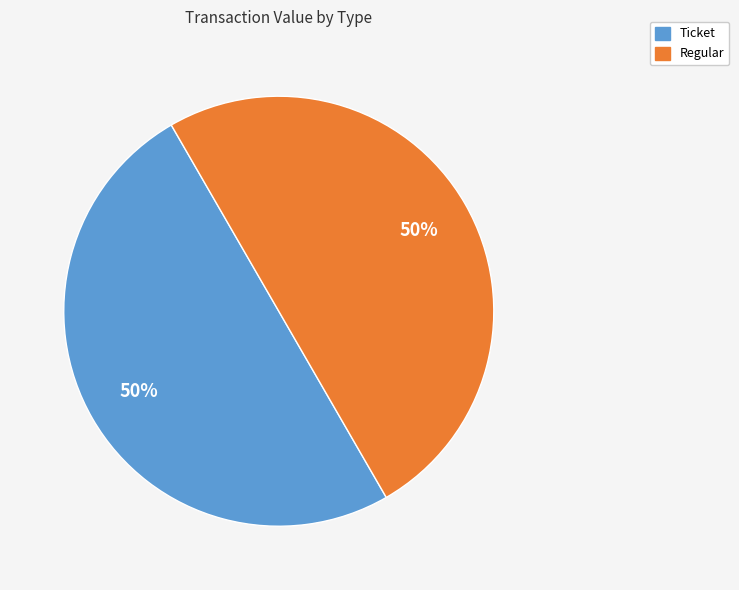

To the nearest percent, what is the average slice percentage?

50%